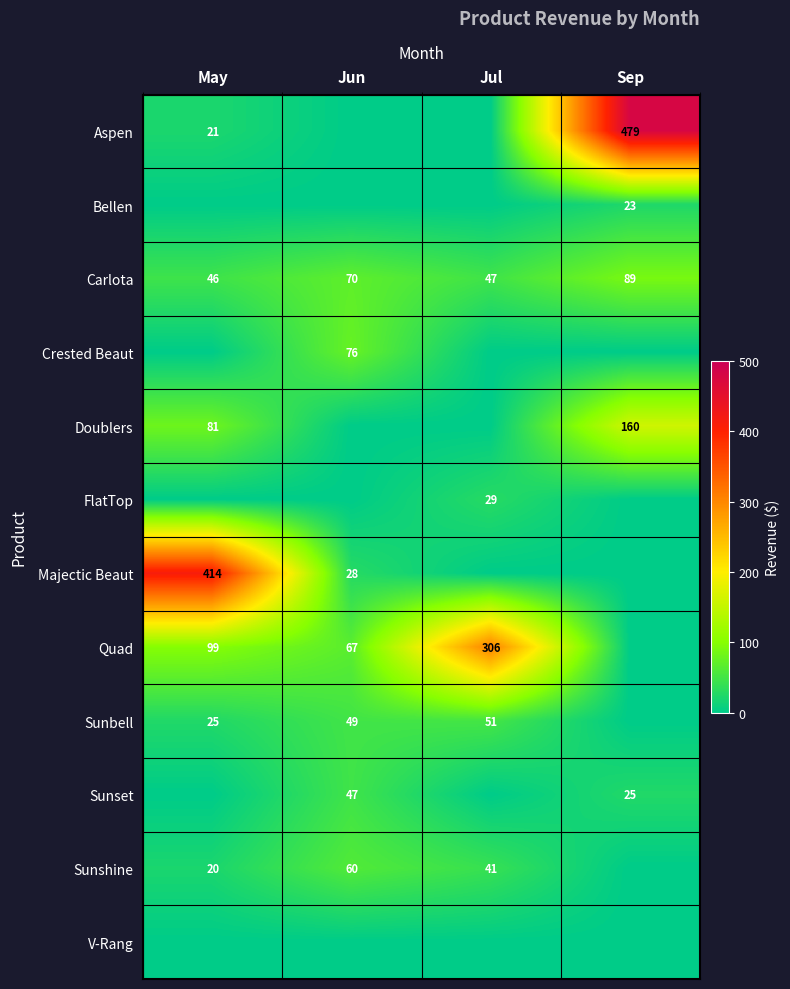

What is the difference between the highest and lowest values at Jul?

306.0